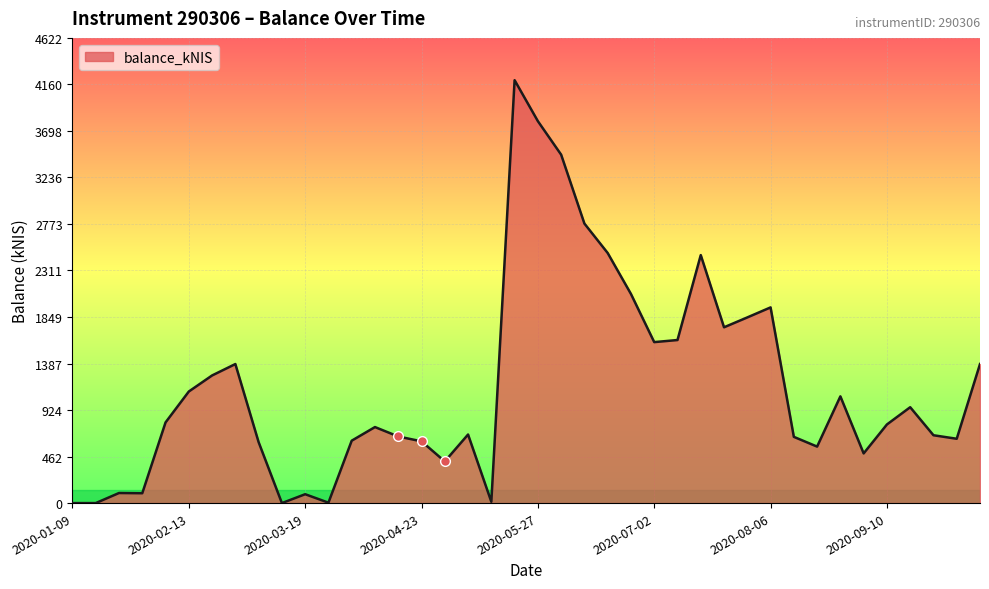

What is the maximum value shown in the chart?

4202.0